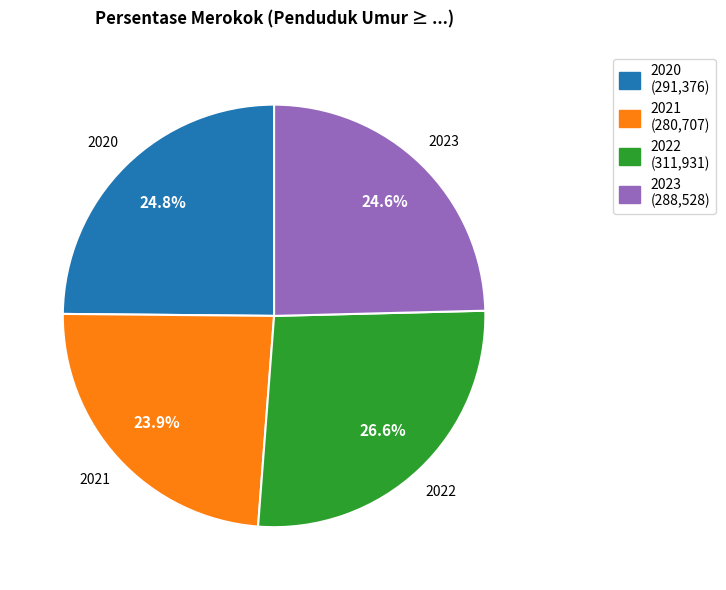

To the nearest percent, what percentage of the pie is 2020?

25%